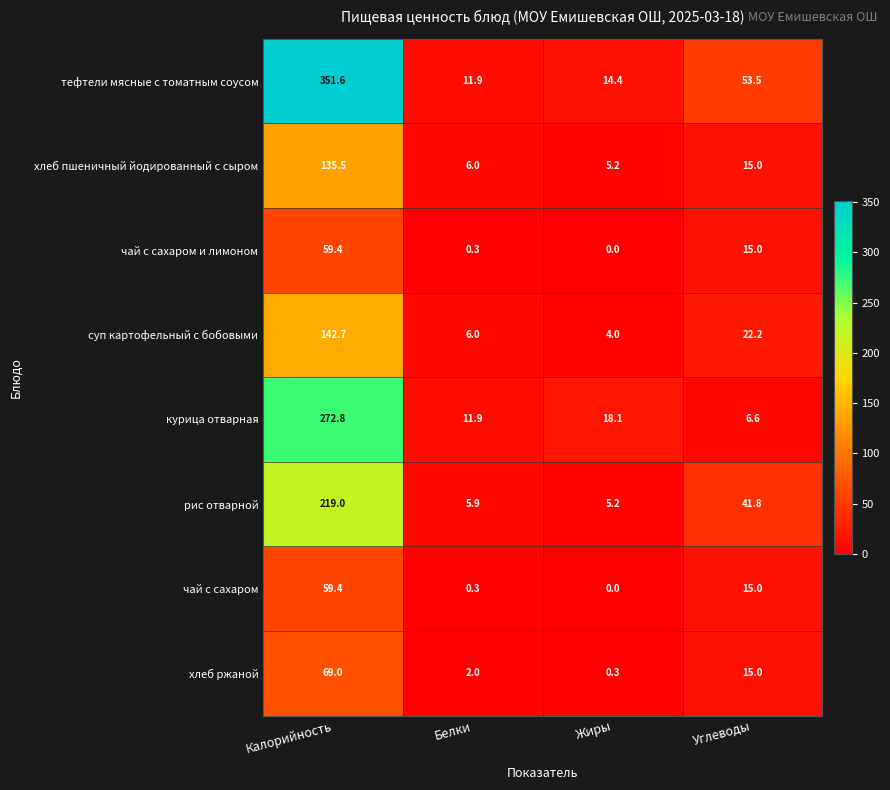

Which series has the largest total across all categories?

тефтели мясные с томатным соусом